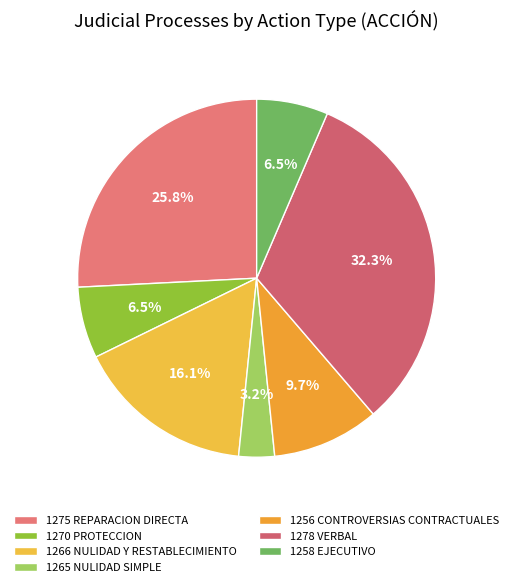

To the nearest percent, what is the difference between the 1266 NULIDAD Y RESTABLECIMIENTO and 1275 REPARACION DIRECTA slice percentages?

10%